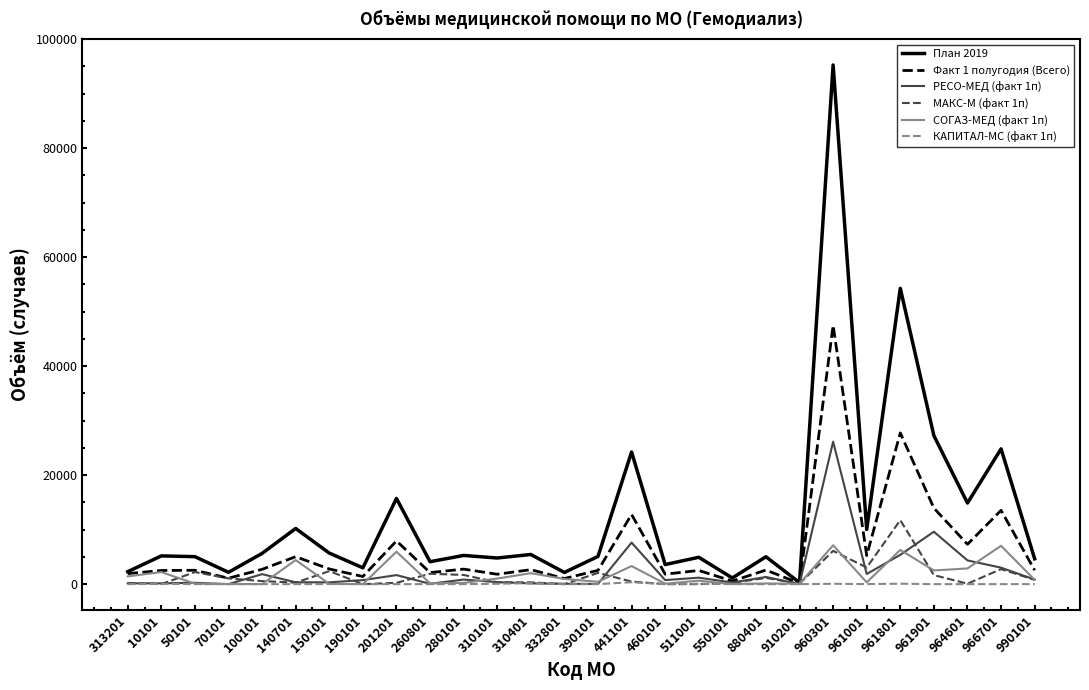

Which series has the largest range (max minus min)?

План 2019